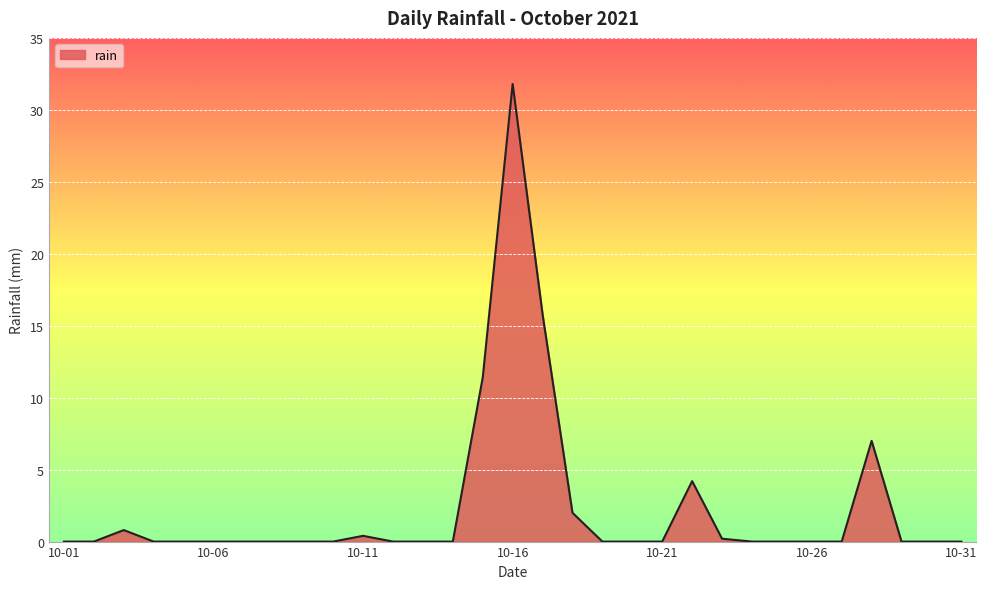

What is the difference between the maximum and minimum values?

31.8